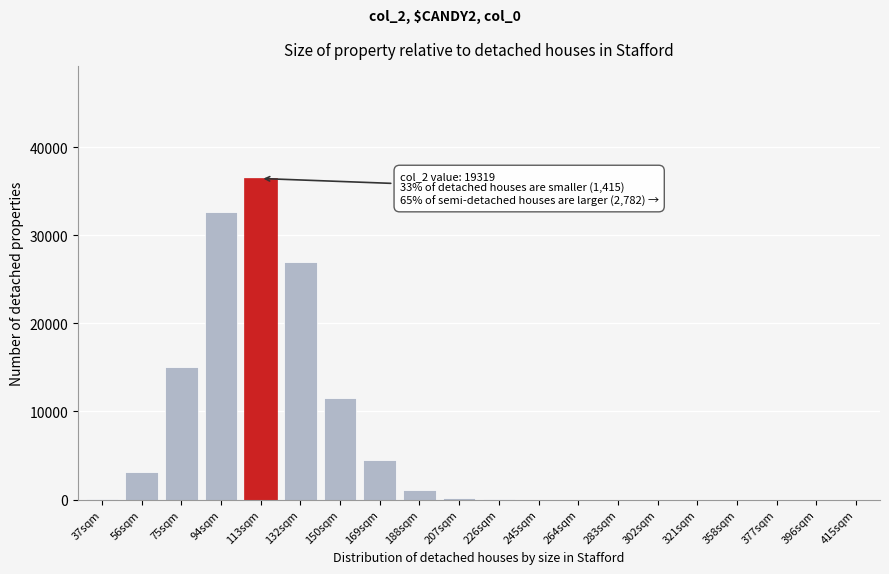

Which category has the highest value across all series?

113sqm